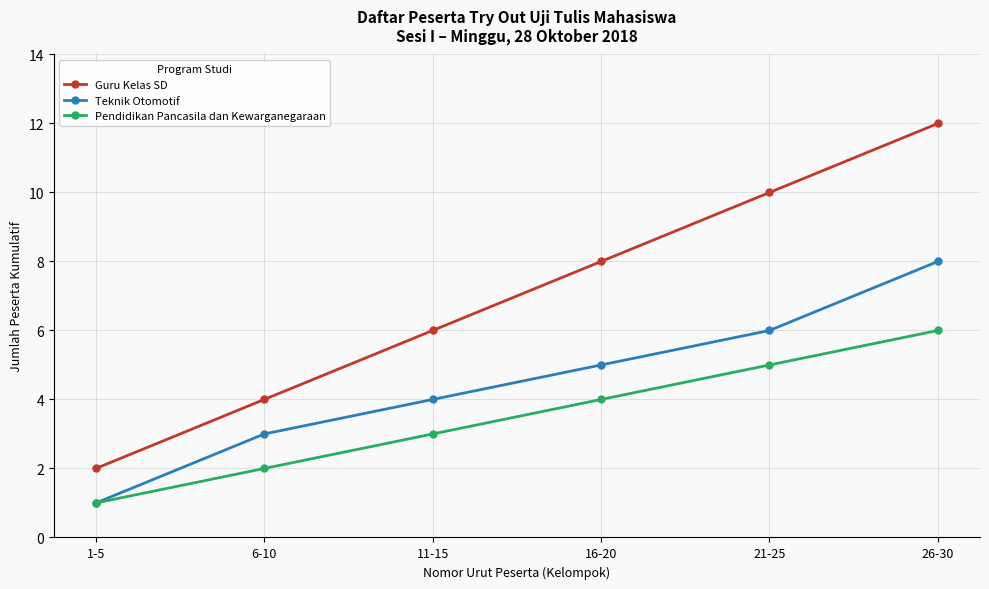

Which category has the lowest value in the Guru Kelas SD series?

1-5